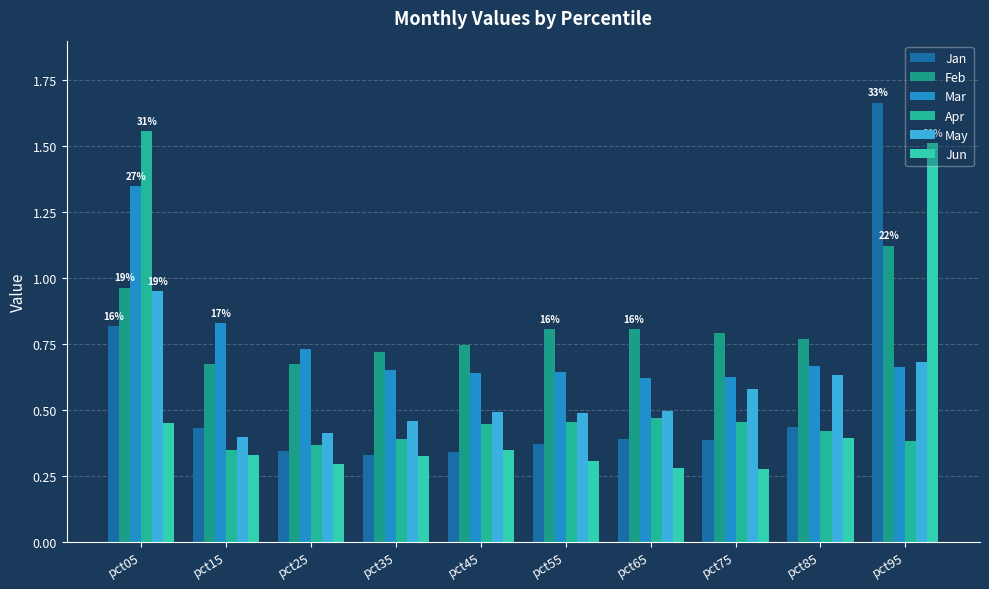

What is the difference between the maximum and minimum values in the Mar series?

0.7